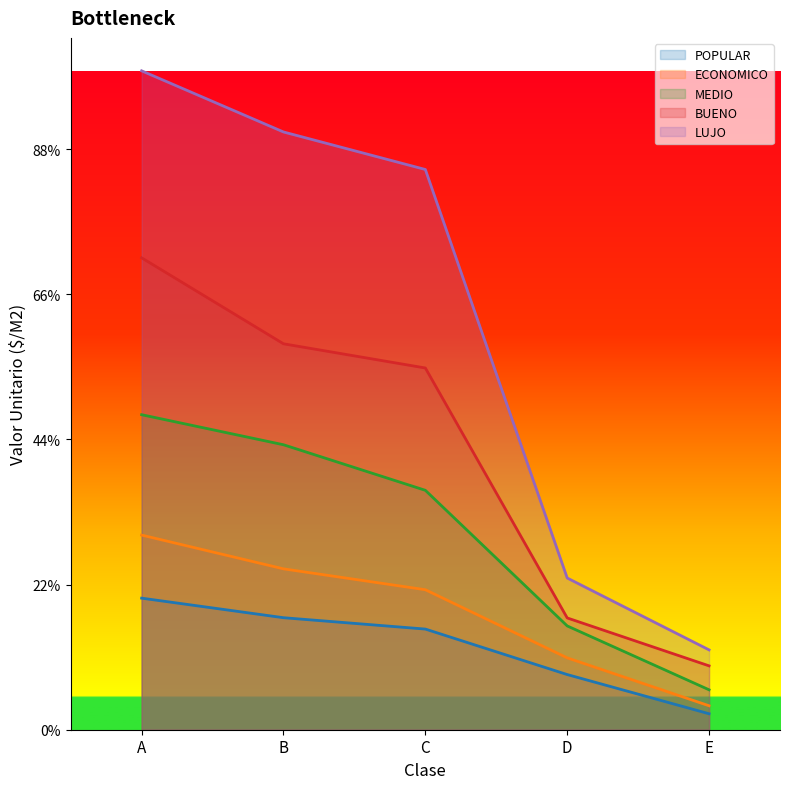

What is the value of the LUJO line point at the 4th from the left?

2090.0